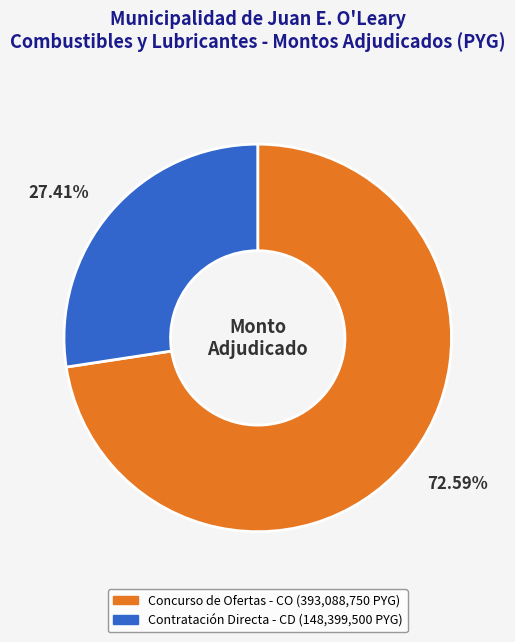

Do Concurso de Ofertas - CO (393,088,750 PYG) and Contratación Directa - CD (148,399,500 PYG) together represent more than half of the pie?

Yes